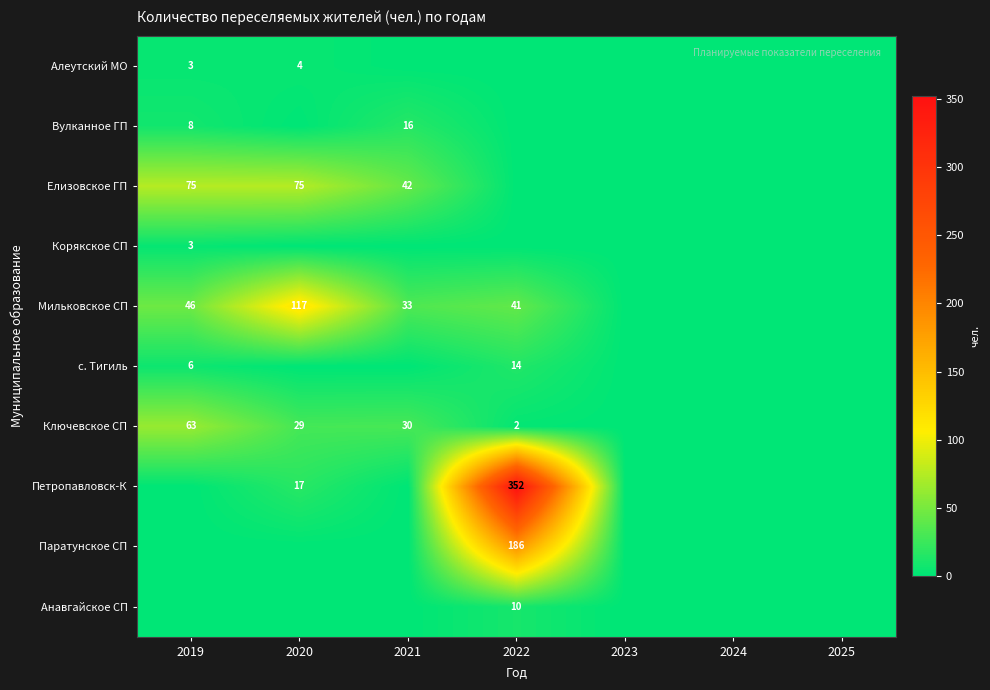

The value of с. Тигиль at 2022 is 6. True or false?

False